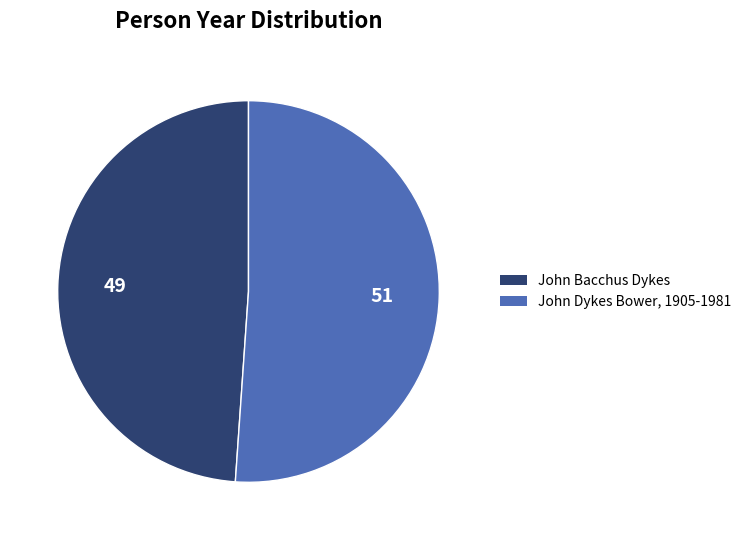

How many slices are in this pie chart?

2